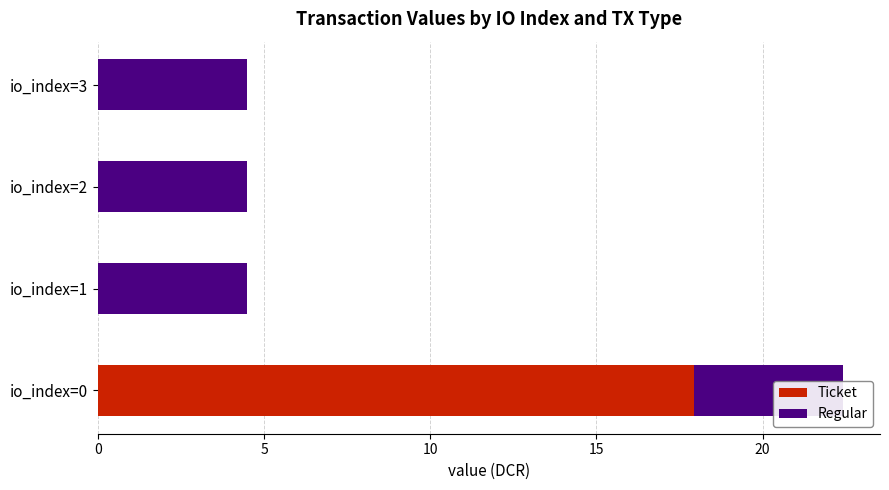

Rank the series by their maximum value, from highest to lowest.

Ticket, Regular